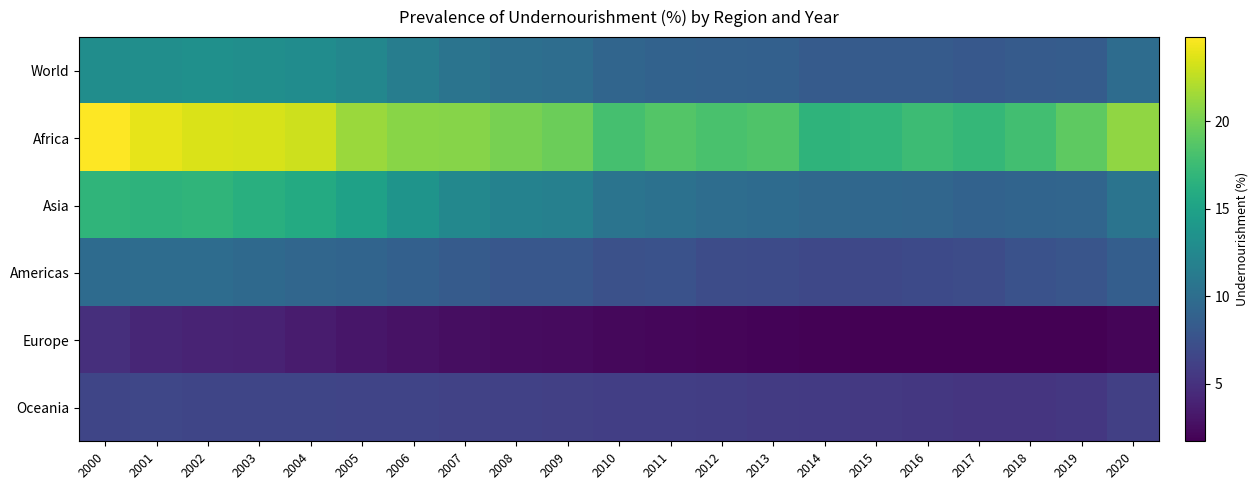

Reading left to right, what are all the values shown in this chart?

World: 2000=13.0	2001=13.1	2002=13.3	2003=13.1	2004=12.9	2005=12.4	2006=11.5	2007=10.6	2008=10.1	2009=10.0	2010=9.2	2011=9.0	2012=8.9	2013=8.8	2014=8.3	2015=8.3	2016=8.3	2017=8.1	2018=8.3	2019=8.4	2020=9.9
Africa: 2000=24.8	2001=23.9	2002=23.5	2003=23.4	2004=23.0	2005=21.3	2006=20.7	2007=20.6	2008=20.1	2009=19.6	2010=18.0	2011=18.6	2012=18.2	2013=18.4	2014=16.7	2015=16.9	2016=17.5	2017=17.1	2018=17.8	2019=19.1	2020=21.0
Asia: 2000=16.8	2001=16.6	2002=16.8	2003=16.3	2004=15.8	2005=14.9	2006=13.7	2007=12.5	2008=11.9	2009=11.8	2010=10.6	2011=10.3	2012=10.0	2013=9.8	2014=9.5	2015=9.4	2016=9.3	2017=9.0	2018=9.1	2019=9.2	2020=10.6
Americas: 2000=9.8	2001=9.9	2002=9.9	2003=9.6	2004=9.3	2005=9.1	2006=8.8	2007=8.3	2008=8.0	2009=8.0	2010=7.4	2011=7.5	2012=7.1	2013=7.0	2014=6.7	2015=6.7	2016=6.9	2017=7.1	2018=7.5	2019=7.8	2020=8.6
Europe: 2000=4.8	2001=4.2	2002=4.0	2003=3.9	2004=3.5	2005=3.1	2006=2.8	2007=2.6	2008=2.5	2009=2.4	2010=2.2	2011=2.1	2012=2.0	2013=1.9	2014=1.8	2015=1.7	2016=1.7	2017=1.7	2018=1.7	2019=1.7	2020=2.0
Oceania: 2000=6.5	2001=6.6	2002=6.5	2003=6.5	2004=6.5	2005=6.4	2006=6.4	2007=6.3	2008=6.2	2009=6.1	2010=6.0	2011=6.0	2012=5.9	2013=5.7	2014=5.6	2015=5.5	2016=5.4	2017=5.3	2018=5.3	2019=5.4	2020=6.1